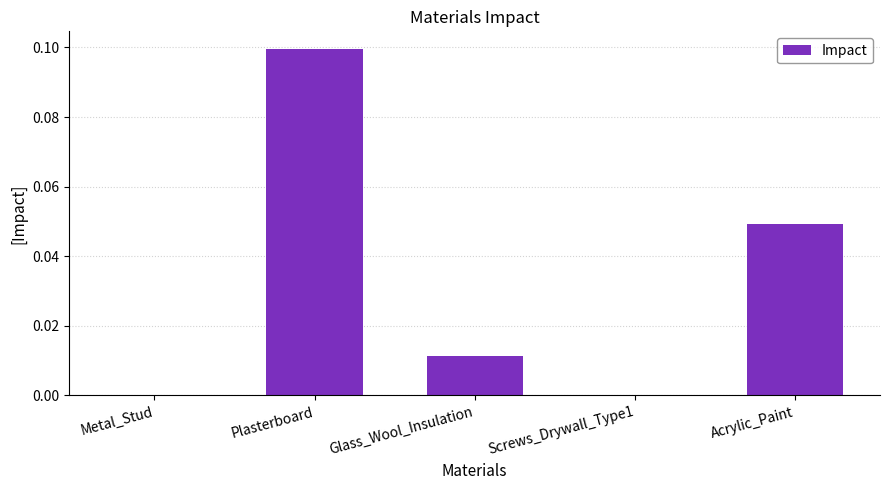

Which label corresponds to the largest value in the chart?

Plasterboard